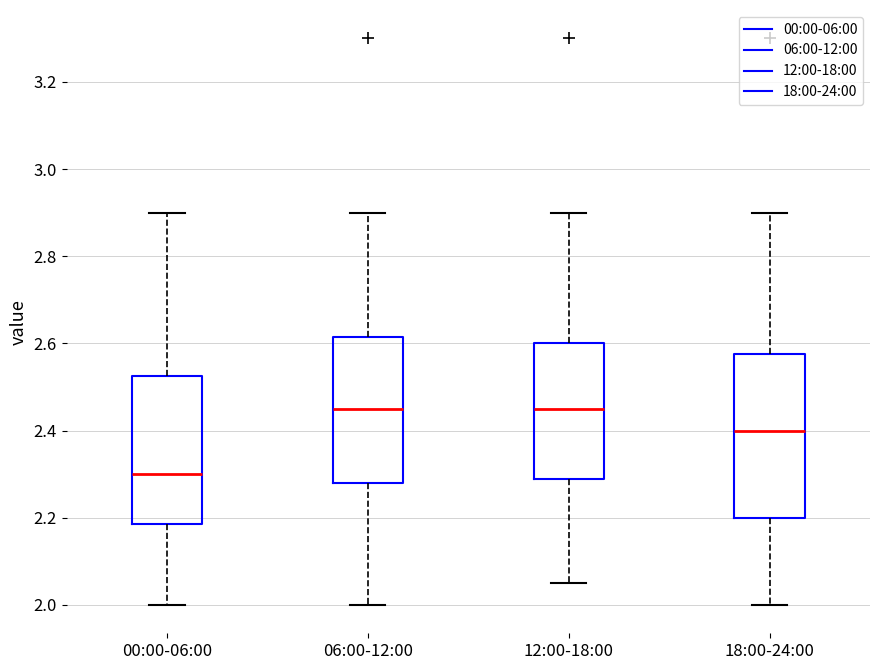

Where does the median line of the box for 12:00-18:00 sit on the y-axis? The values are not printed on the chart, so give them approximately, as read against the axis.

2.46